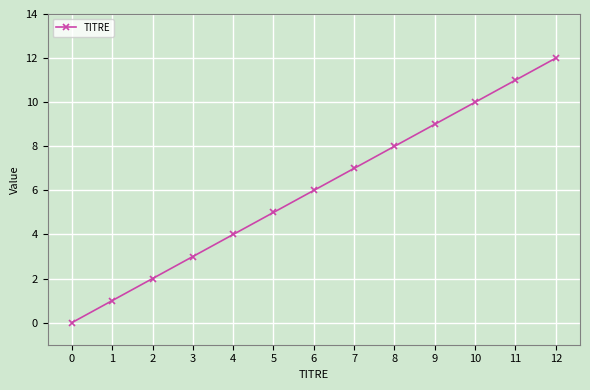

True or false: there are more than 1 points higher than both neighbors.

False